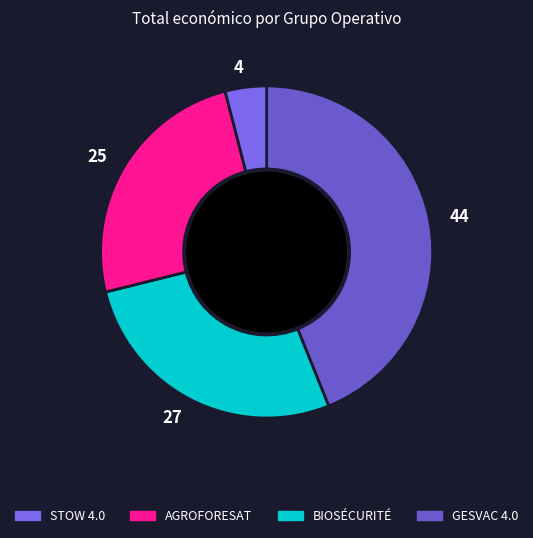

Combined, do 44 and 25 account for over 50%?

Yes